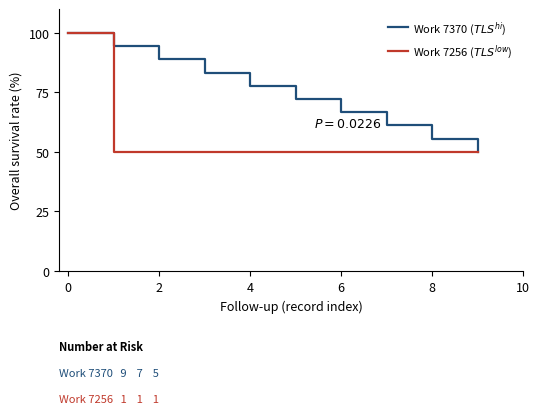

Reading left to right, transcribe all the data shown in this chart.

Work 7370 ($TLS^{hi}$): 100.0	94.4	88.9	83.3	77.8	72.2	66.7	61.1	55.6	50.0
Work 7256 ($TLS^{low}$): 100.0	50.0	50.0	50.0	50.0	50.0	50.0	50.0	50.0	50.0